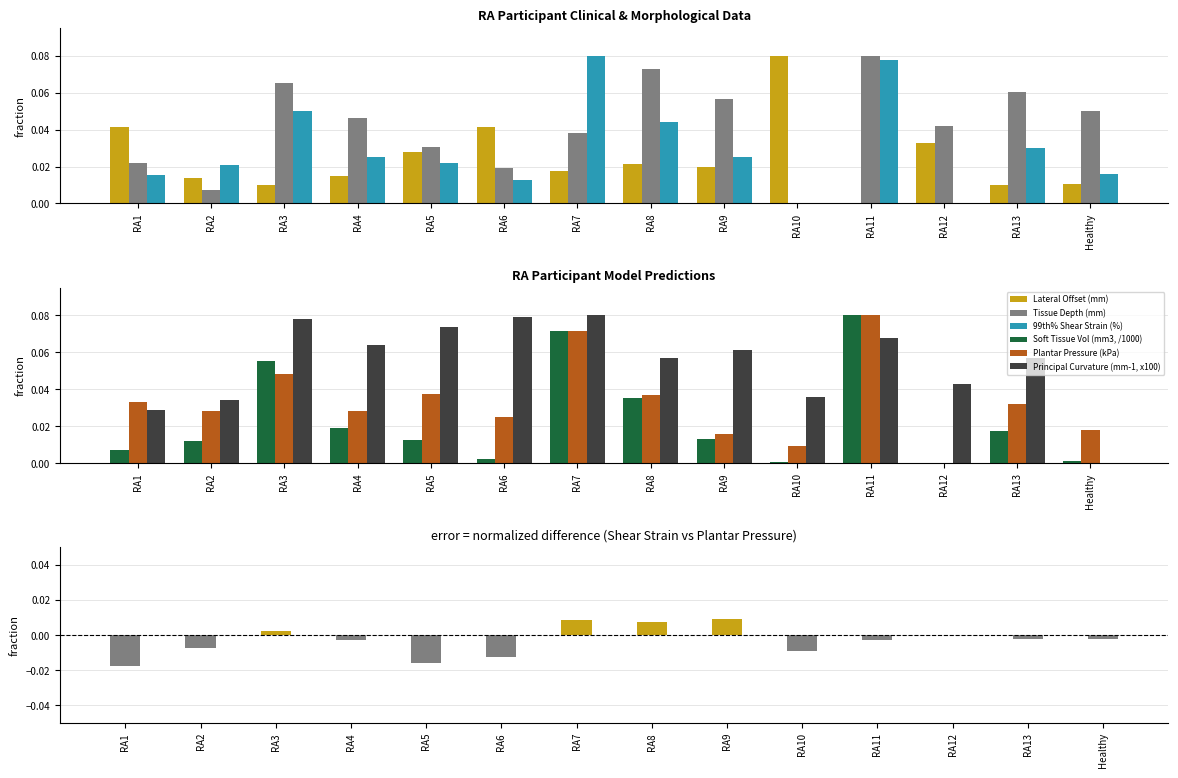

Is the value of Soft Tissue Vol (mm3, /1000) at RA13 greater than the value of Plantar Pressure (kPa) at RA11?

No